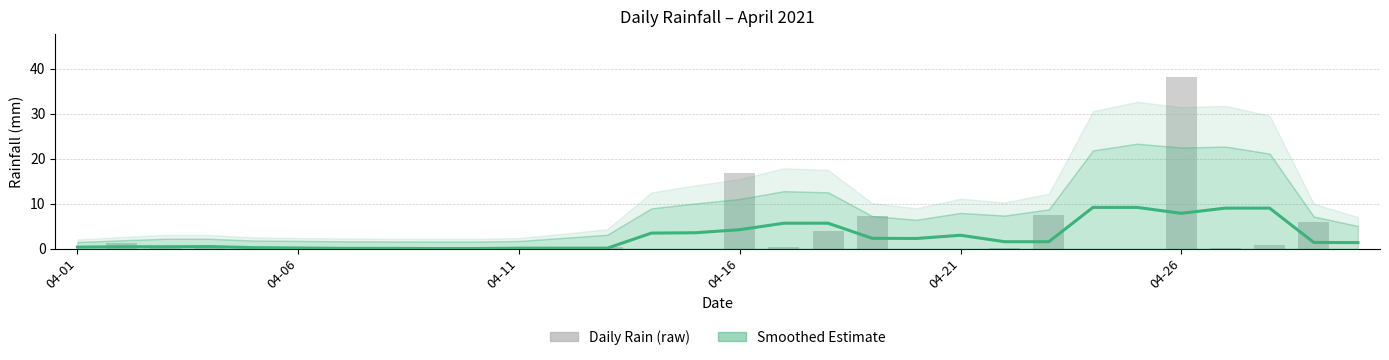

How many groups of bars are there?

30